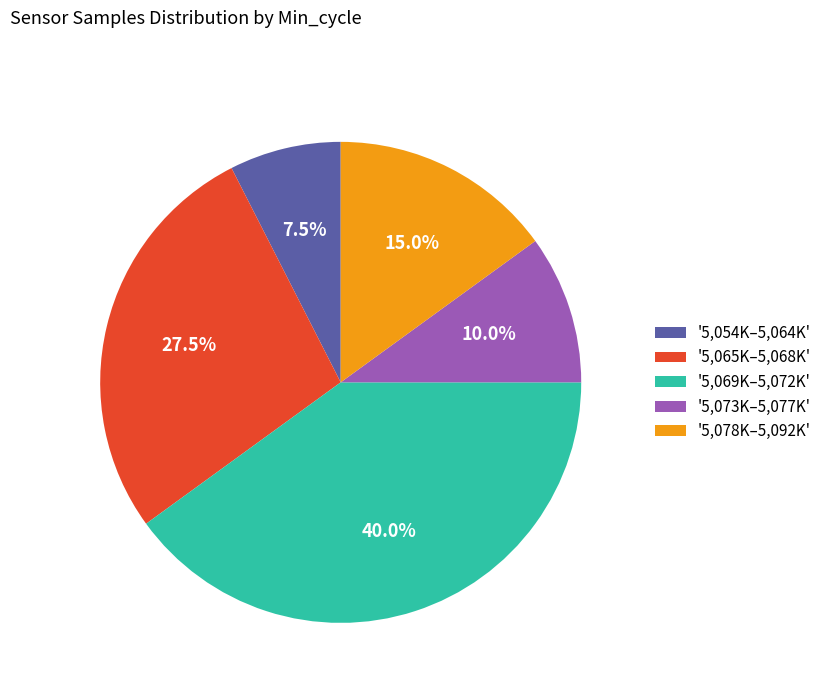

Rank the categories by value from highest to lowest.

'5,069K–5,072K', '5,065K–5,068K', '5,078K–5,092K', '5,073K–5,077K', '5,054K–5,064K'